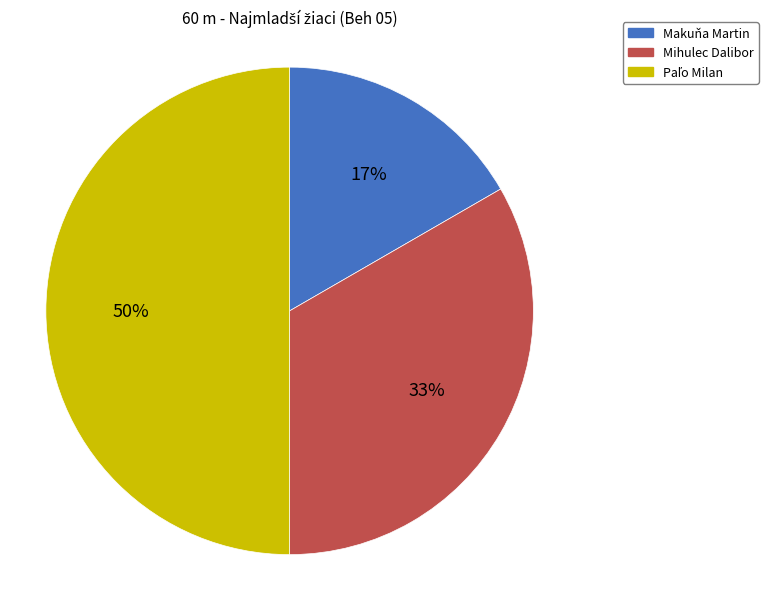

Which slice is the smallest?

Makuňa Martin